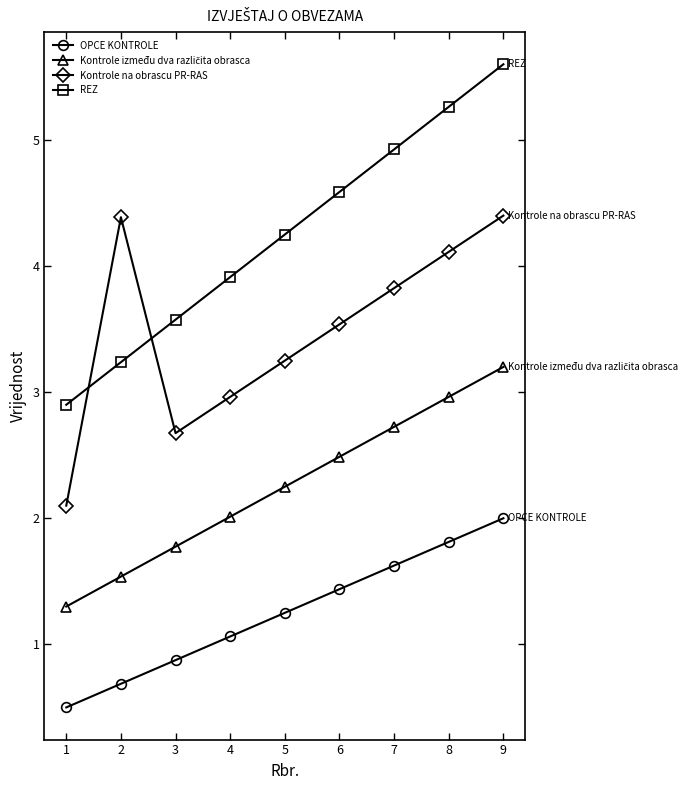

At which category does the chart reach its peak across all series?

9